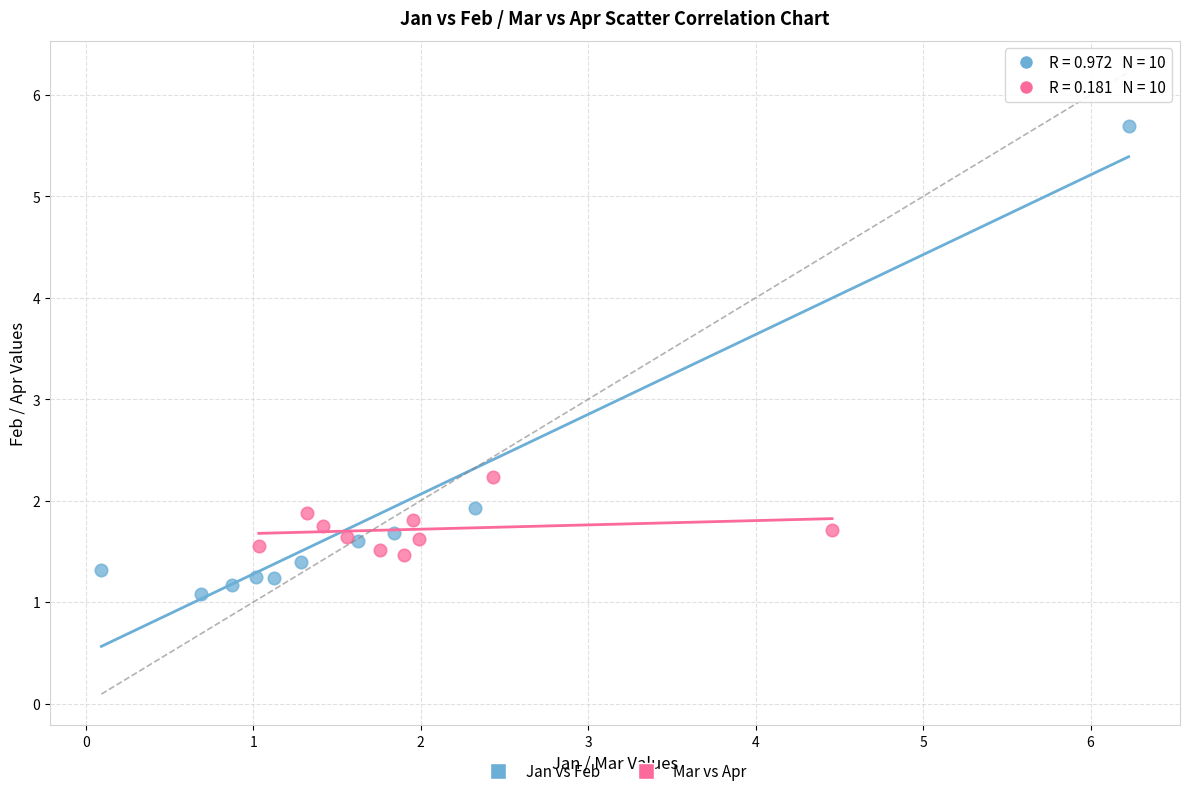

Which series reaches the minimum Y coordinate?

Jan vs Feb